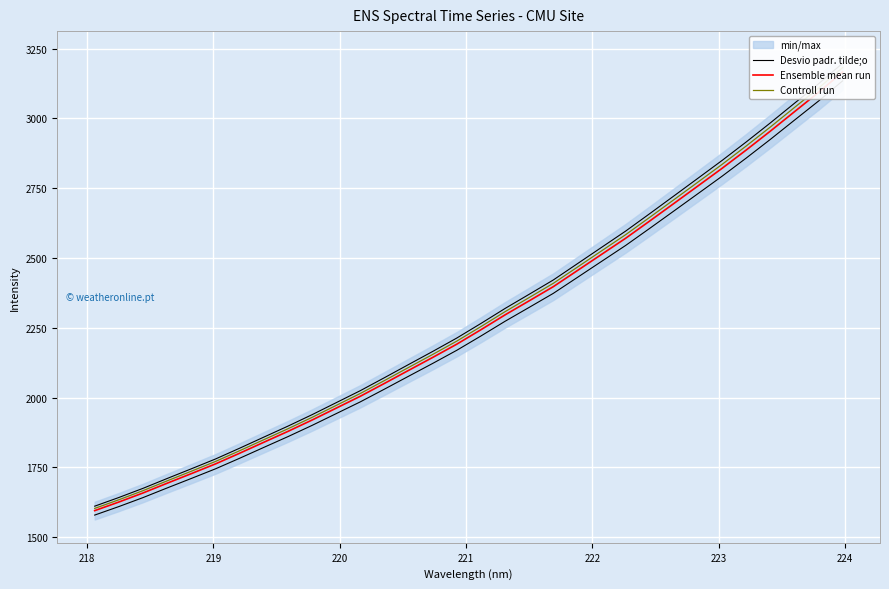

True or false: Desvio padr. tilde;o and Controll run intersect in this chart.

False